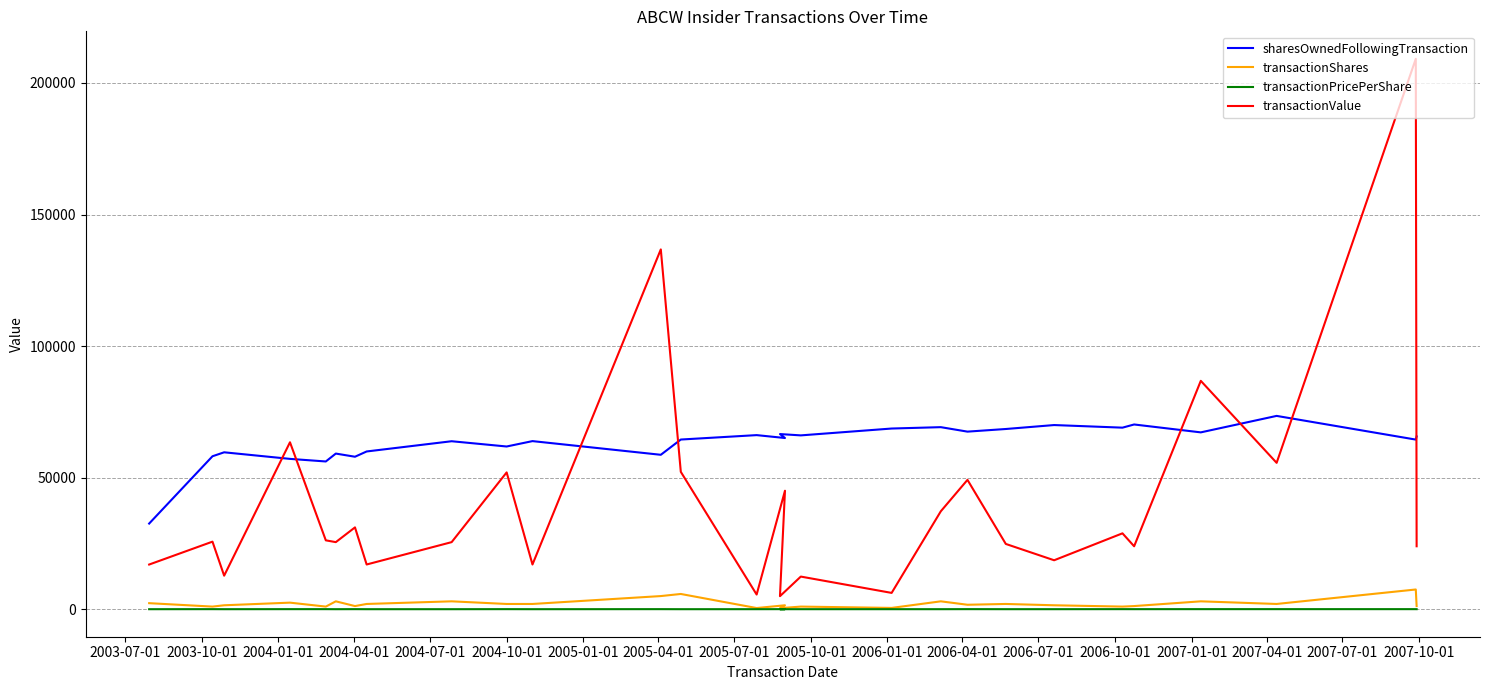

In transactionShares, how many points are lower than both neighbors (excluding endpoints)?

9